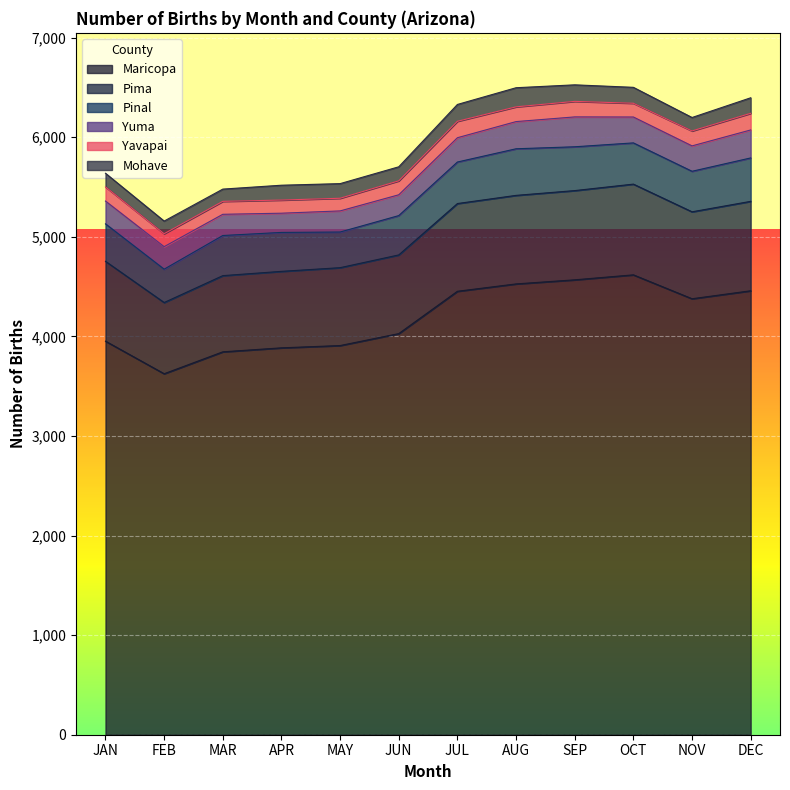

Reading left to right, transcribe all the data shown in this chart.

Maricopa: JAN=3952	FEB=3625	MAR=3845	APR=3885	MAY=3908	JUN=4028	JUL=4453	AUG=4527	SEP=4568	OCT=4618	NOV=4378	DEC=4458
Pima: JAN=802	FEB=715	MAR=765	APR=768	MAY=782	JUN=790	JUL=881	AUG=889	SEP=896	OCT=911	NOV=873	DEC=898
Pinal: JAN=376	FEB=335	MAR=403	APR=391	MAY=358	JUN=395	JUL=417	AUG=468	SEP=440	OCT=414	NOV=407	DEC=436
Yuma: JAN=229	FEB=226	MAR=213	APR=193	MAY=212	JUN=209	JUL=244	AUG=273	SEP=300	OCT=260	NOV=255	DEC=281
Yavapai: JAN=142	FEB=130	MAR=130	APR=132	MAY=127	JUN=140	JUL=165	AUG=148	SEP=156	OCT=138	NOV=150	DEC=167
Mohave: JAN=137	FEB=127	MAR=123	APR=149	MAY=147	JUN=141	JUL=169	AUG=192	SEP=166	OCT=160	NOV=135	DEC=156